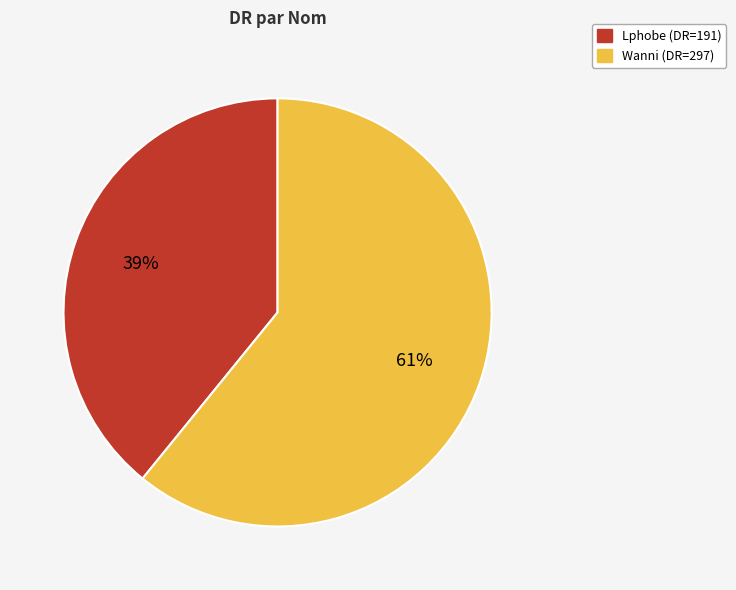

To the nearest percent, what is the average slice percentage?

50%